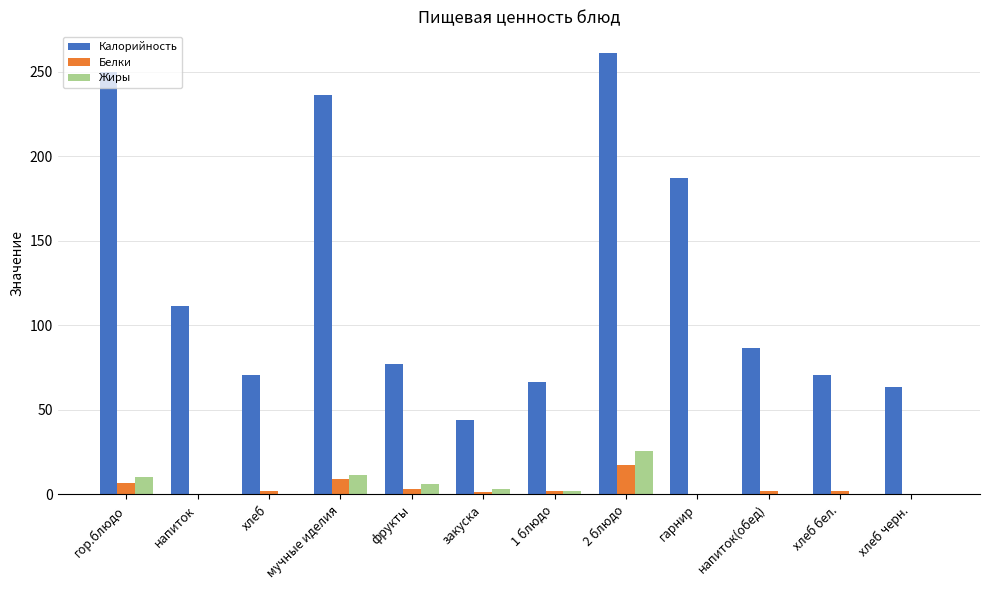

Between напиток and гарнир, which series saw the biggest shift?

Калорийность